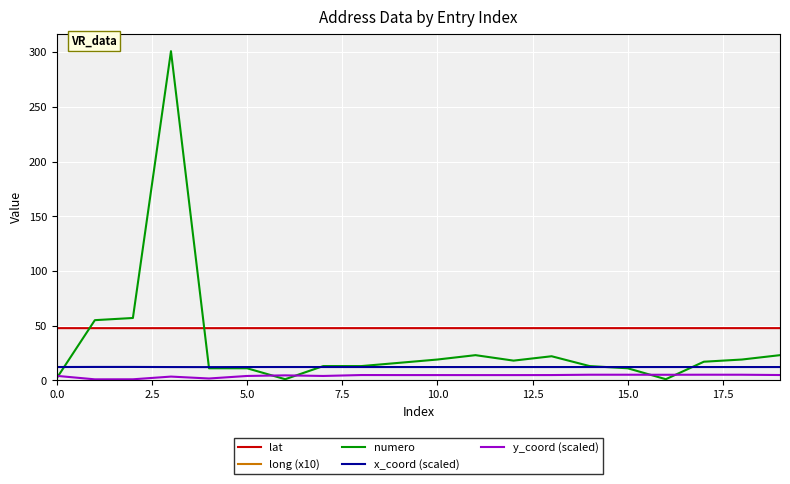

What is the total value across all series at 12?

67.8